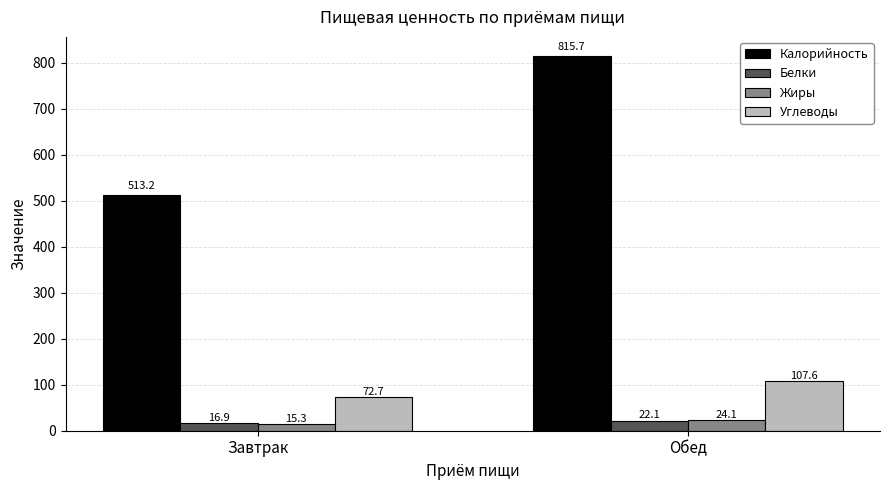

What is the difference between the highest and lowest values at Завтрак?

497.9